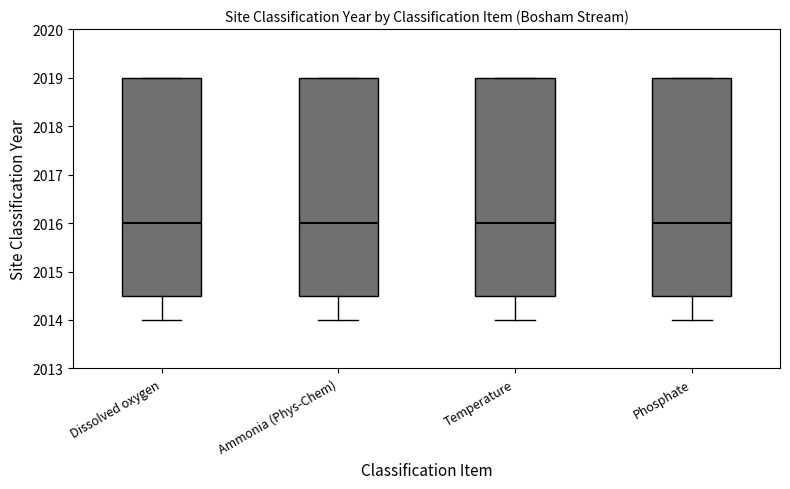

Where does the median line of the box for Ammonia (Phys-Chem) sit on the y-axis? The values are not printed on the chart, so give them approximately, as read against the axis.

2016.0